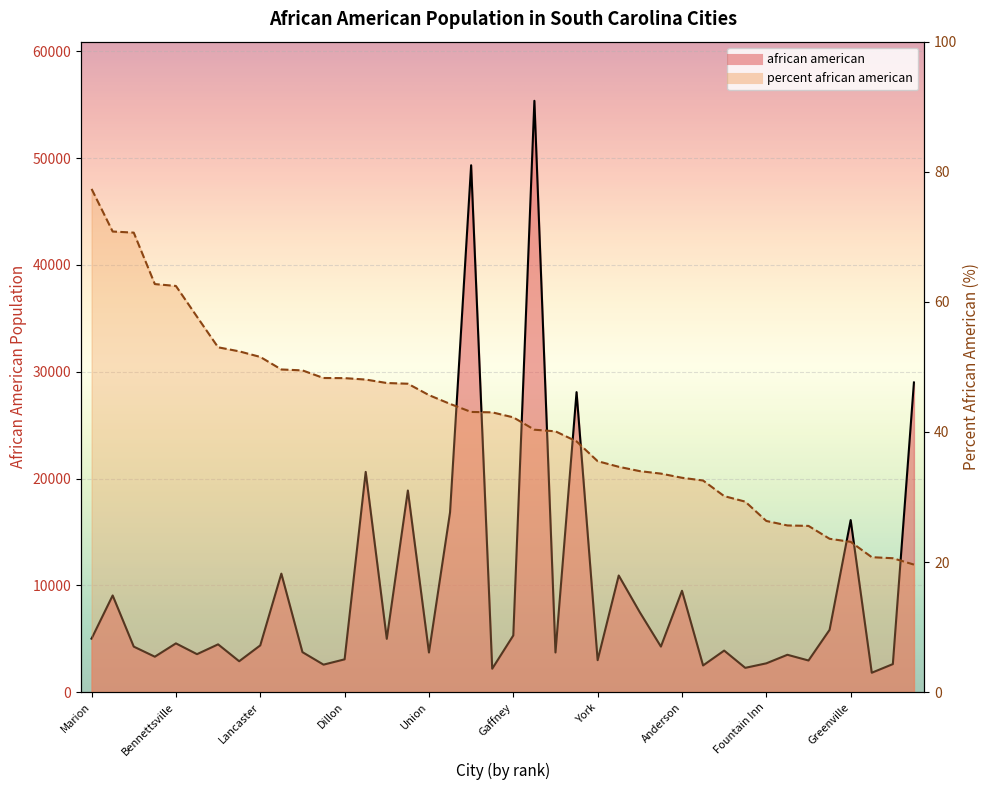

Rank the series by their average value, from highest to lowest.

african american, percent_african_american